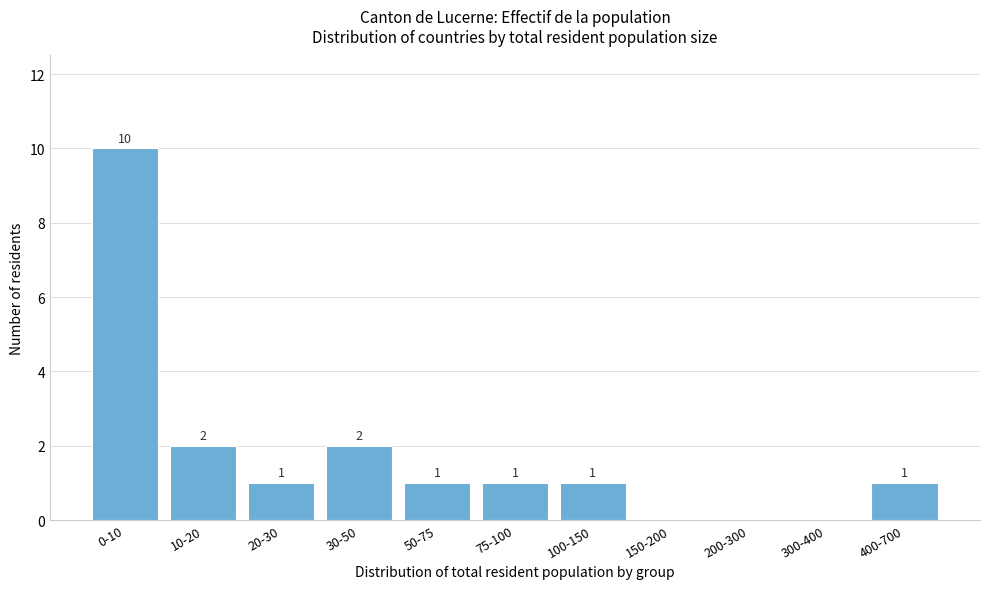

Reading left to right, list all the values displayed in this chart.

0-10=10	10-20=2	20-30=1	30-50=2	50-75=1	75-100=1	100-150=1	150-200=0	200-300=0	300-400=0	400-700=1